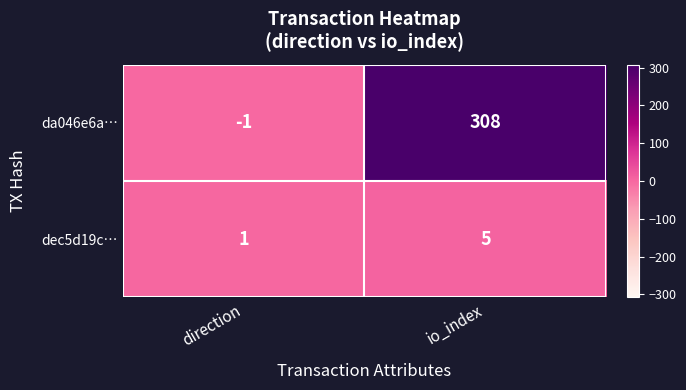

Which category has the lowest value across all series?

direction